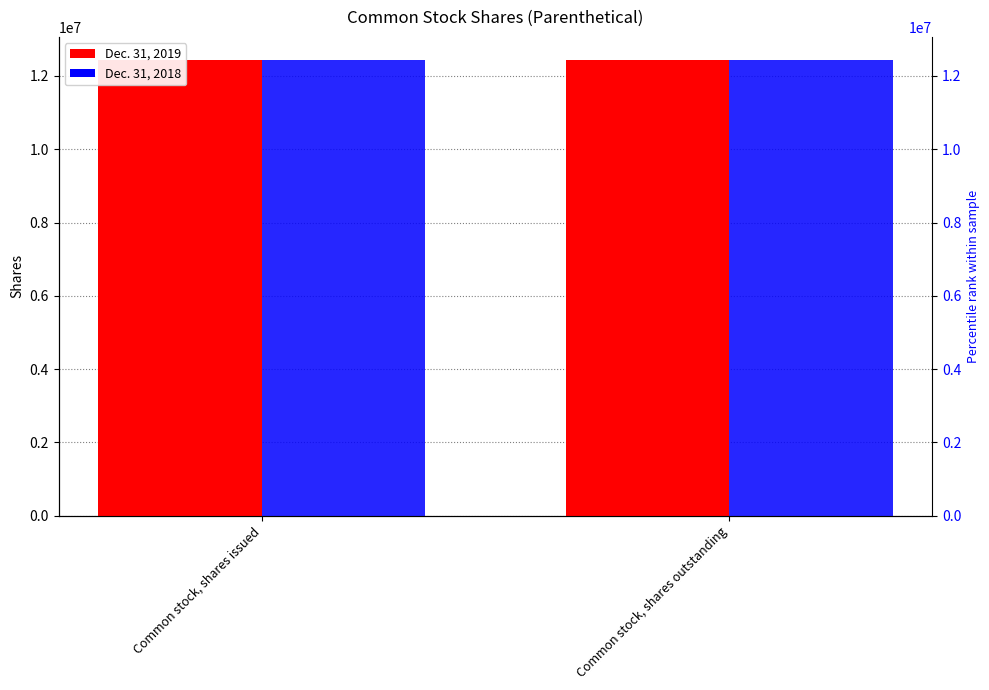

Rank the categories by Dec. 31, 2018 value from highest to lowest.

Common stock, shares issued, Common stock, shares outstanding